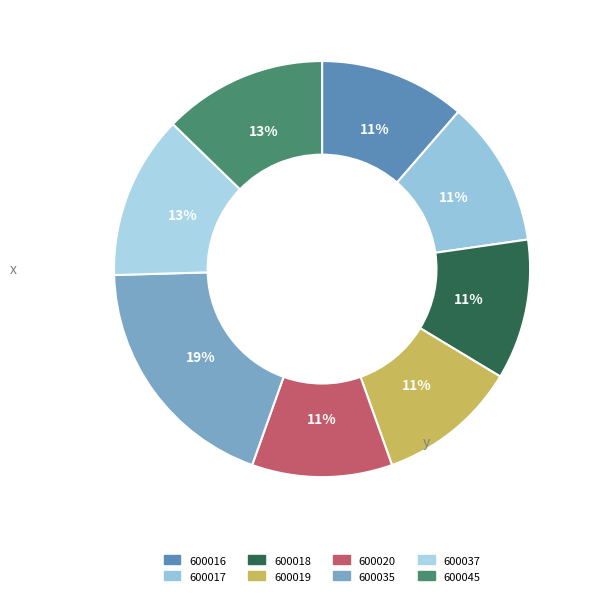

Count the number of slices in the pie.

8